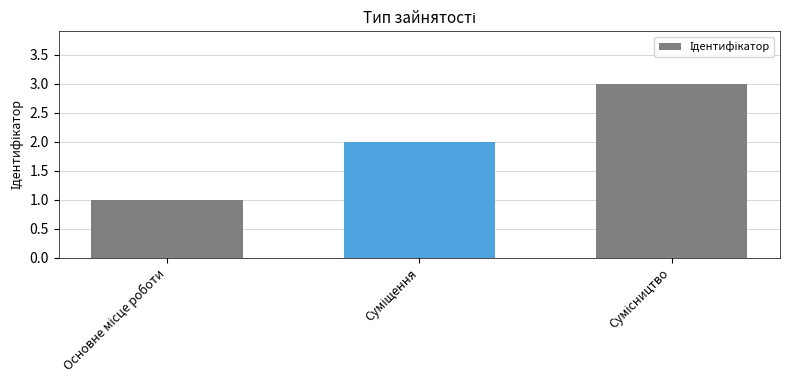

Count the values in the range 1 to 3.

3